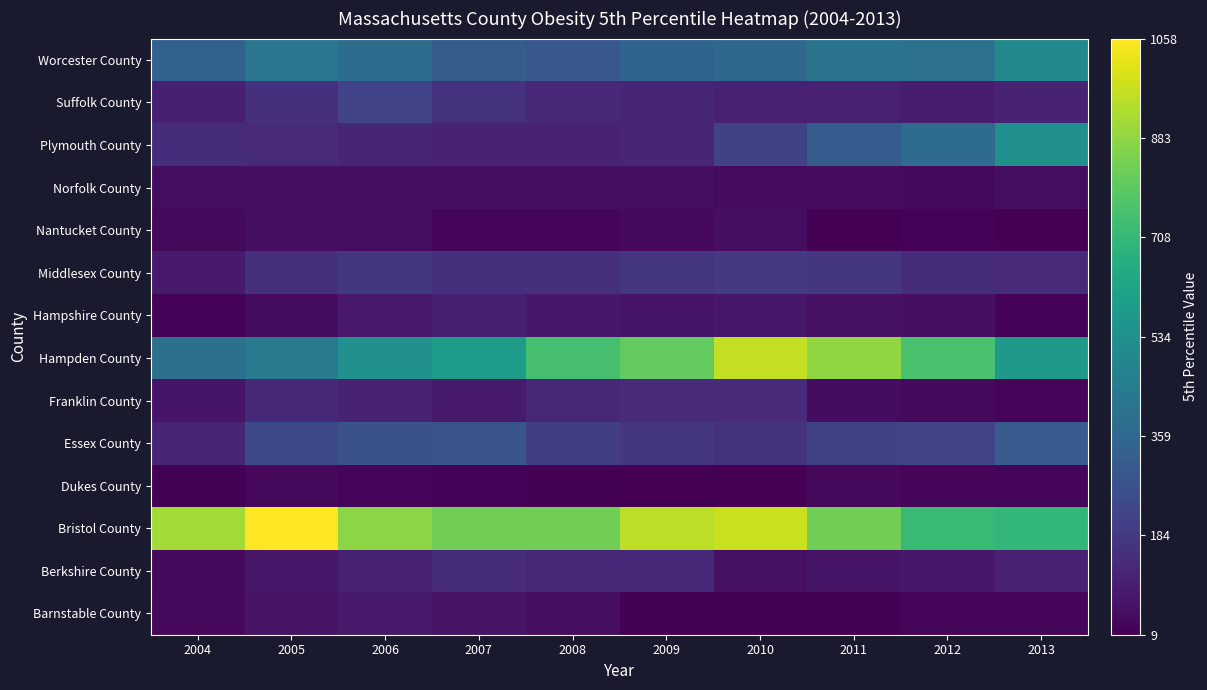

Rank the series at 2011 from highest to lowest value.

Hampden County, Bristol County, Worcester County, Plymouth County, Essex County, Middlesex County, Suffolk County, Berkshire County, Hampshire County, Franklin County, Norfolk County, Dukes County, Barnstable County, Nantucket County